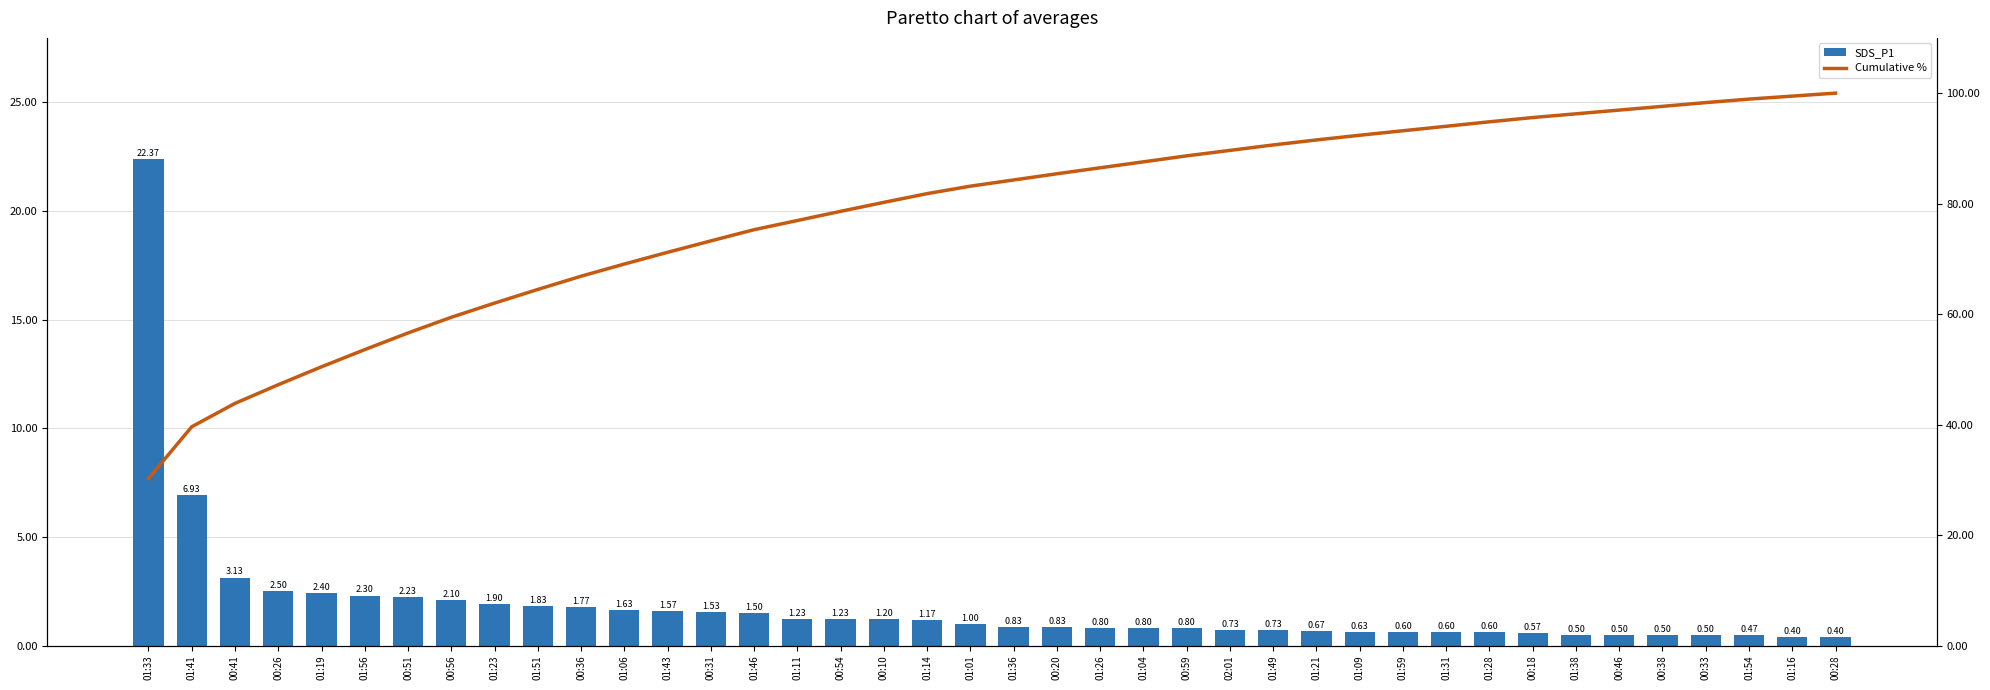

Between 01:46 and 00:26, which is larger?

00:26